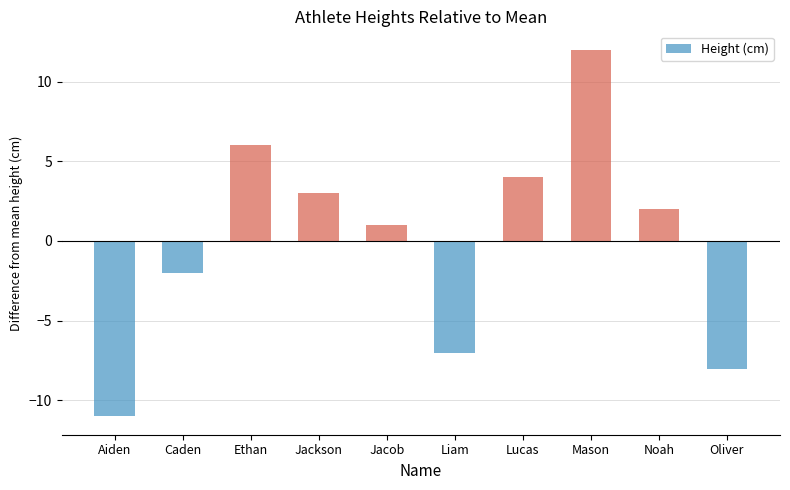

Reading left to right, list all the values displayed in this chart.

-11	-2	6	3	1	-7	4	12	2	-8